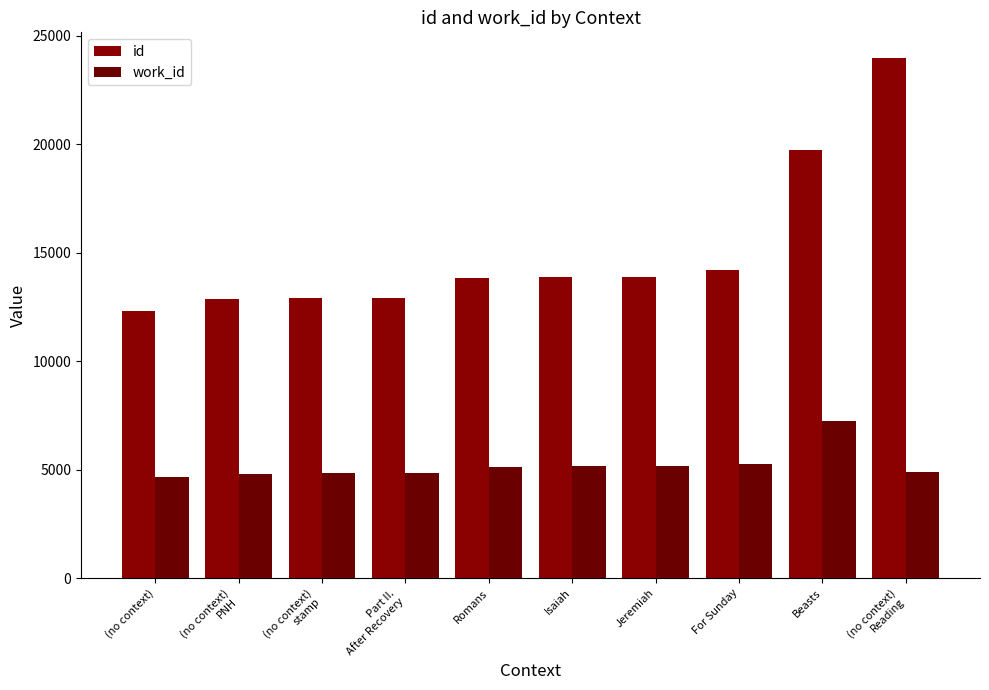

At (no context)
PNH, list the series in order from smallest to largest.

work_id, id